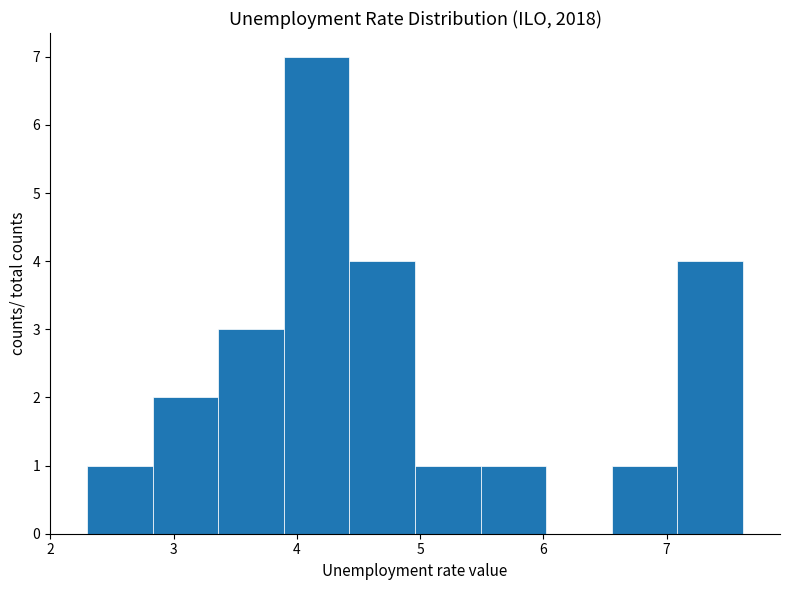

How tall is the bar that spans 6.6 to 7.1 on the x-axis? Neither the bar edges nor the heights are printed on the chart, so give them approximately, as read against the axes.

1